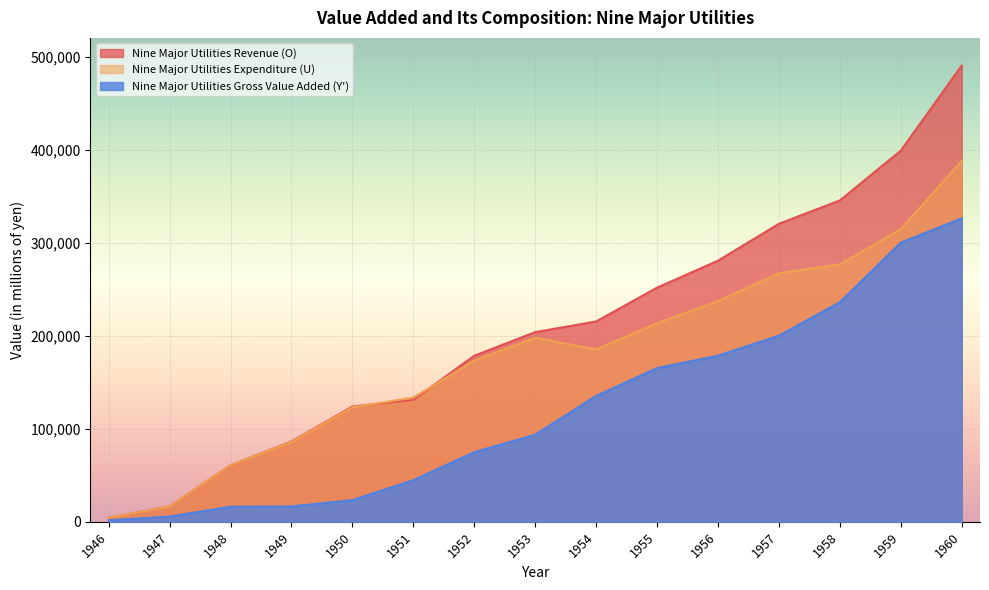

What is the difference between the highest and lowest values at 1954?

80017